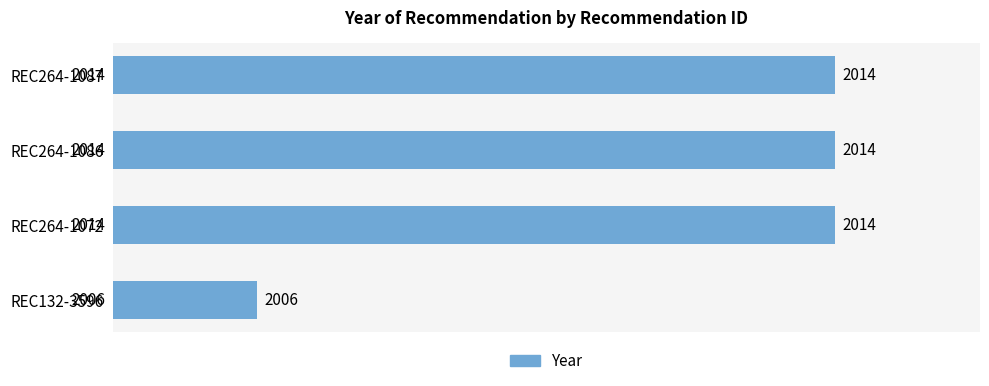

Approximately how many times larger is the value at REC264-1086 compared to REC264-1087?

1.0